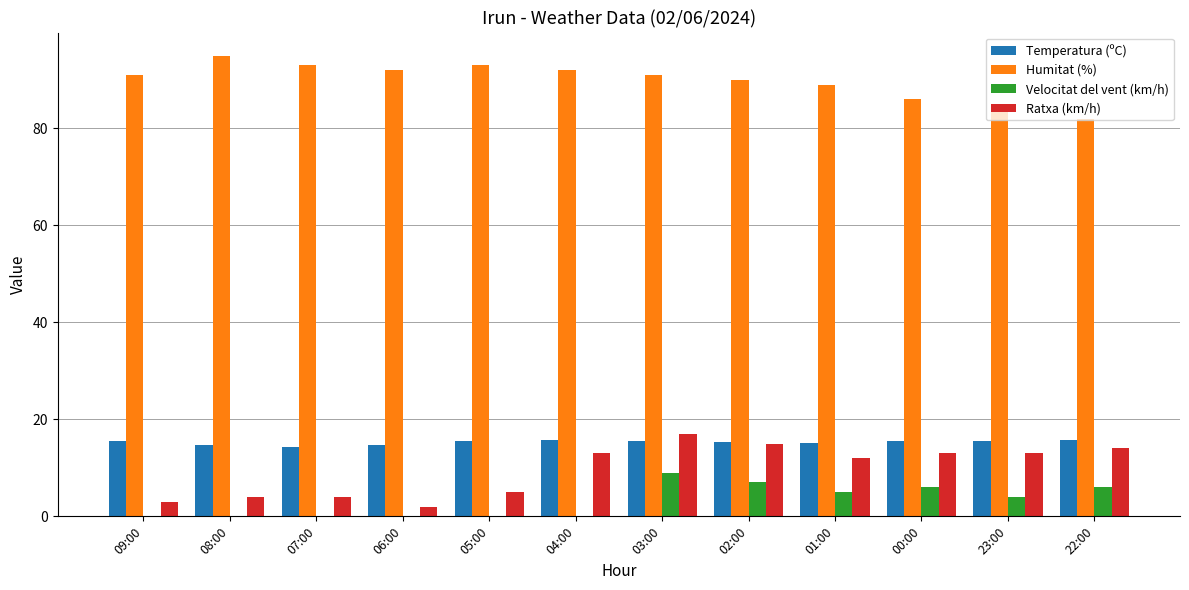

What is the total value across all series at 22:00?

117.7